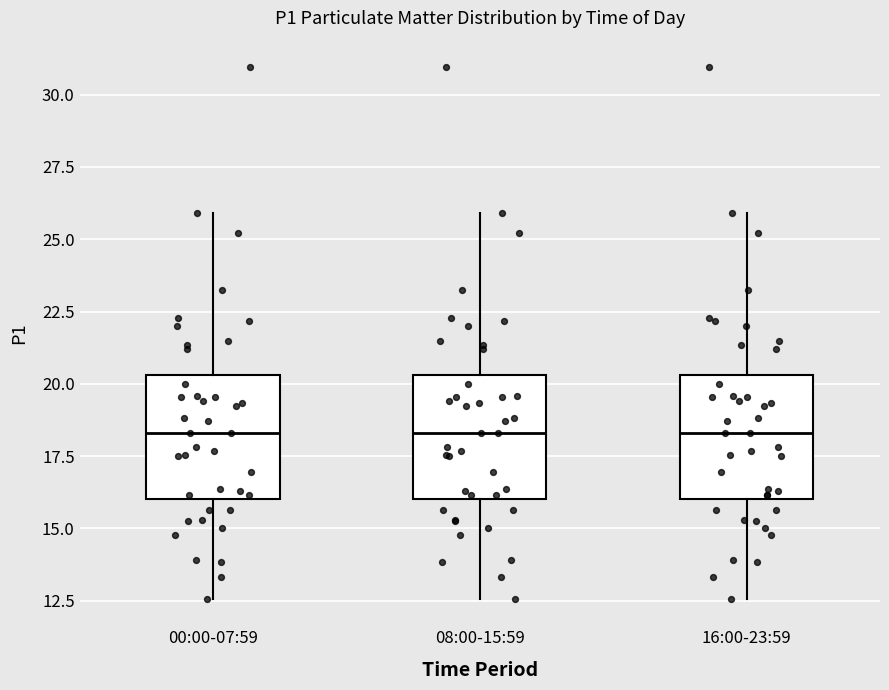

Reading left to right, transcribe this box plot: for each box, give where its median line is, the range the box spans, and where its two whiskers end, as read against the y-axis. The values are not printed on the chart, so give them approximately, as read against the axis.

00:00-07:59: median 18.5, box 16.0 to 20.5, whiskers 12.5 to 26.0
08:00-15:59: median 18.5, box 16.0 to 20.5, whiskers 12.5 to 26.0
16:00-23:59: median 18.5, box 16.0 to 20.5, whiskers 12.5 to 26.0